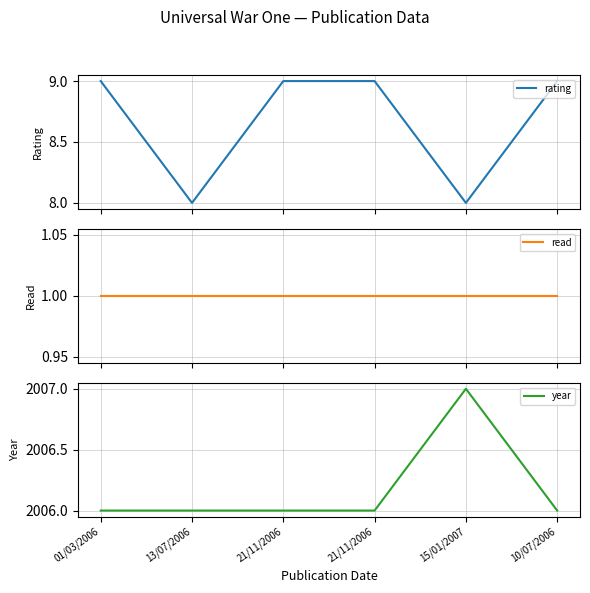

True or false: year and rating intersect in this chart.

False